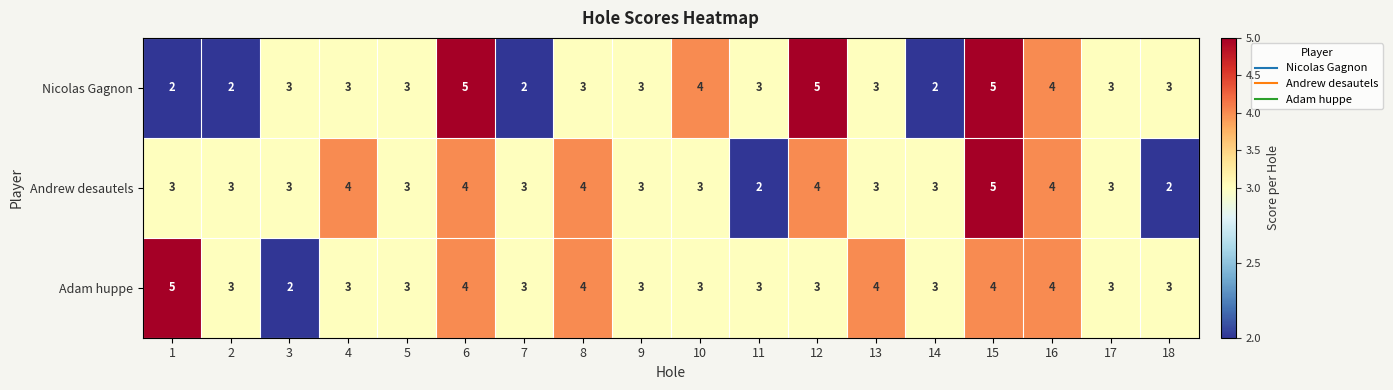

What is the spread (max minus min) of values at 6?

1